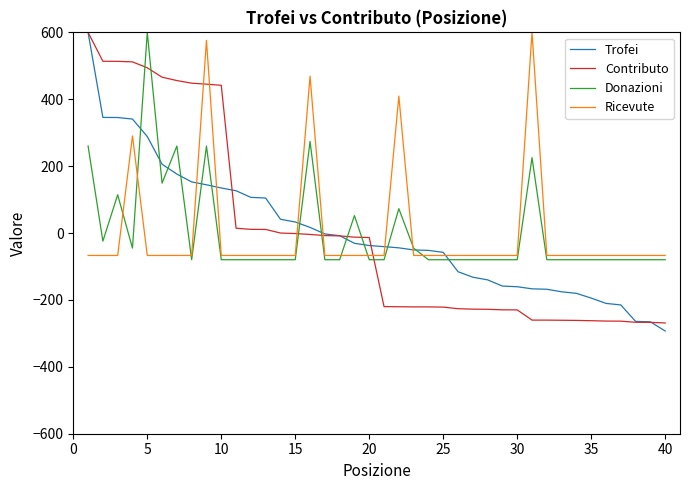

What are all the series names shown in the legend?

Trofei, Contributo, Donazioni, Ricevute